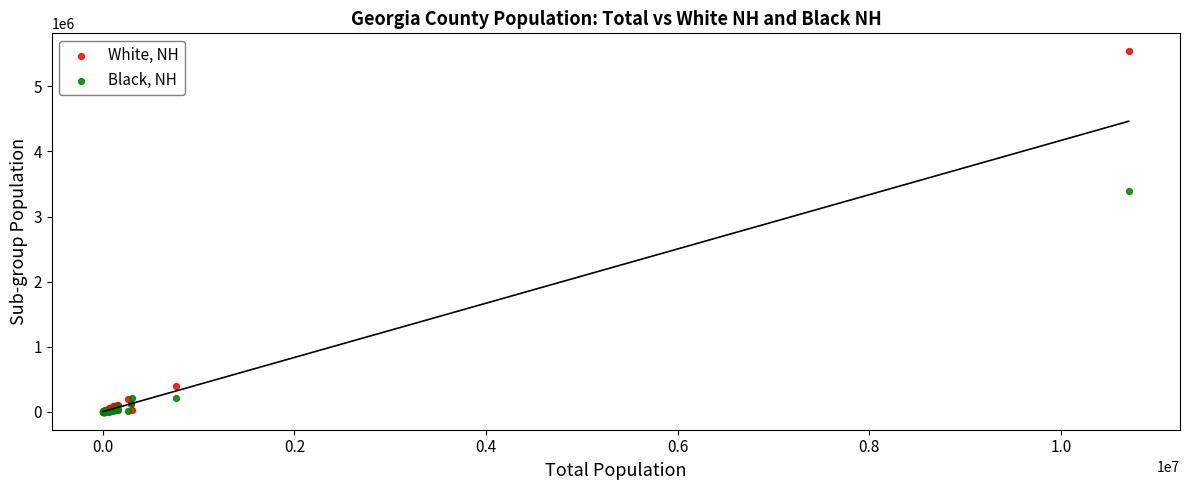

Across all series, what Y value is closest to 2769834?

3393241